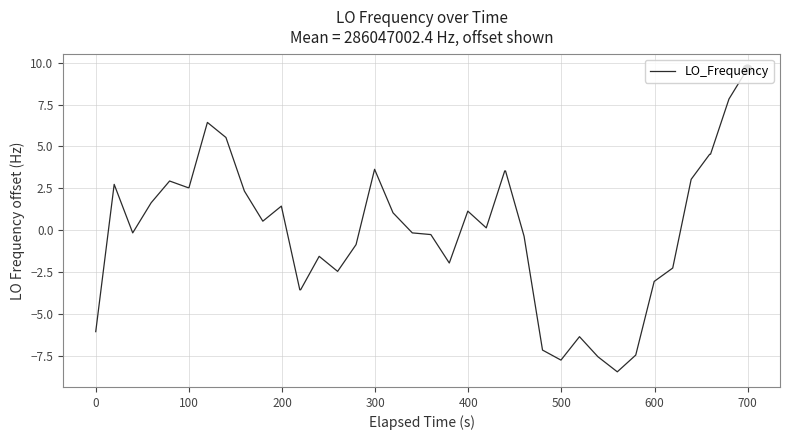

What is the minimum value shown in the chart?

-8.5